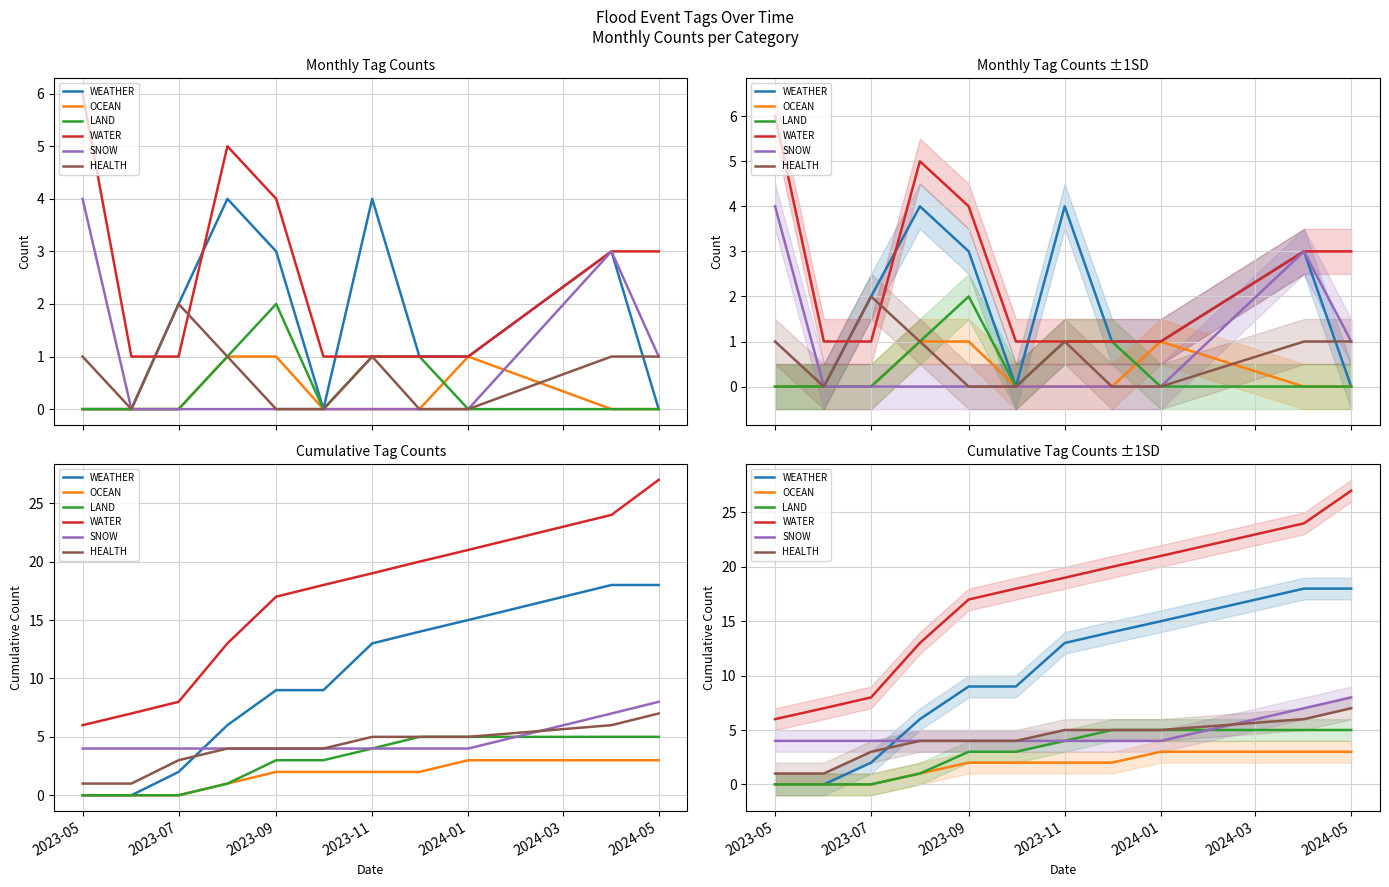

Does the chart have visible grid lines?

Yes